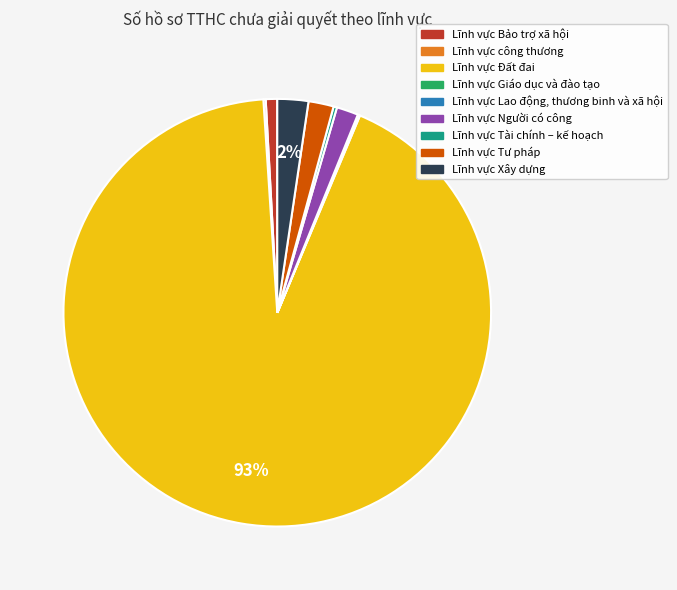

To the nearest percent, what is the difference between the largest and smallest slice percentages?

93%